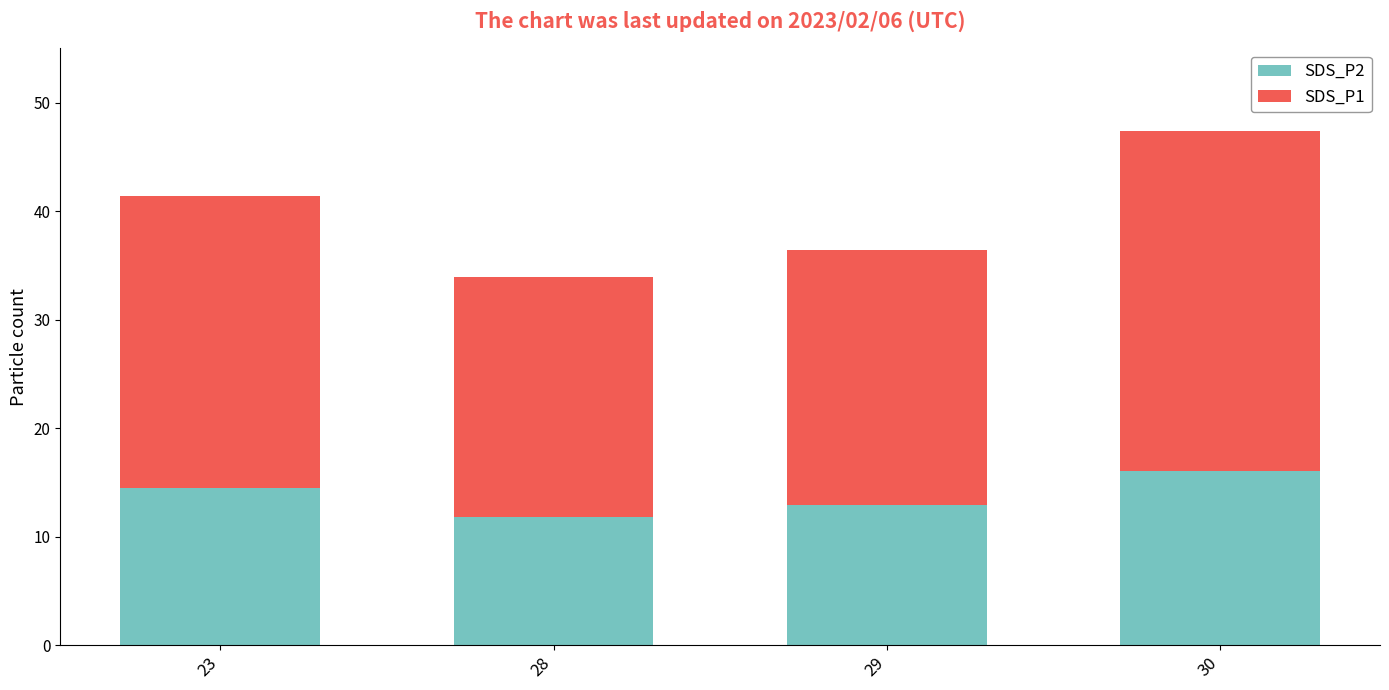

What is the total value across all series at 30?

47.4